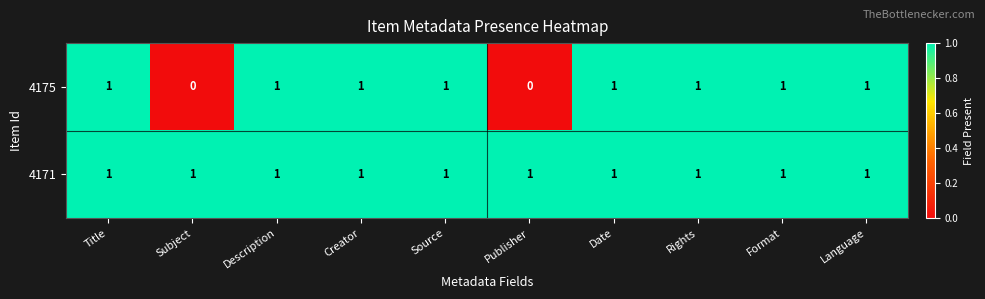

The value of 4175 at Date is 1. True or false?

True